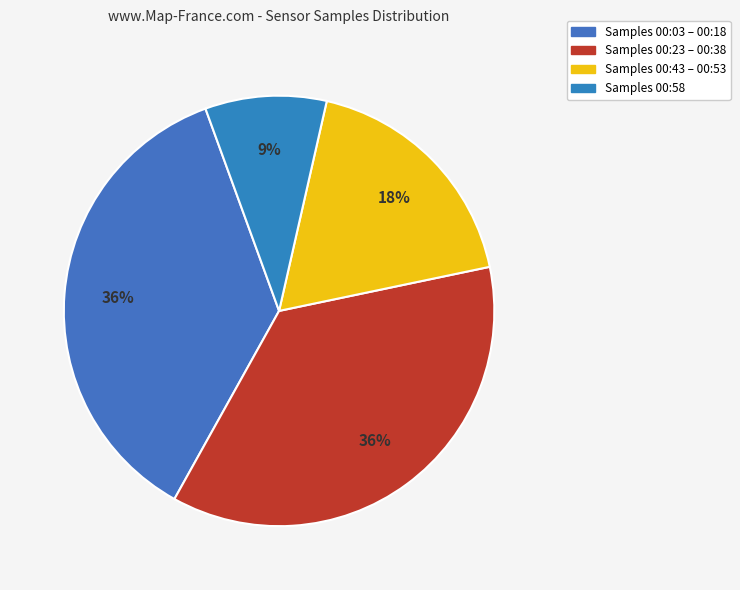

How many slices are in this pie chart?

4